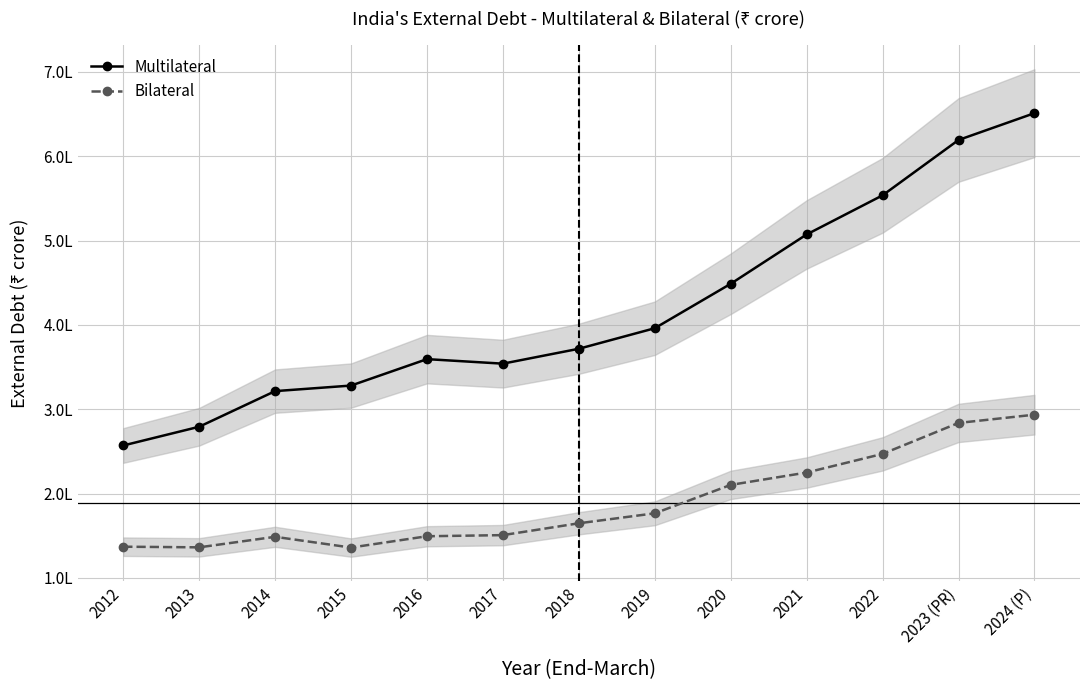

What is the difference between the maximum and minimum values in the Multilateral series?

394042.1